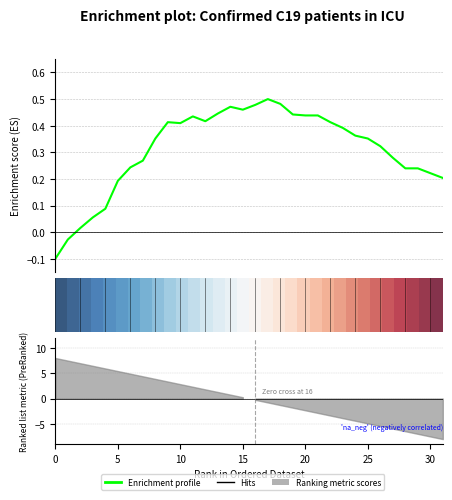

How many values are above zero?

30